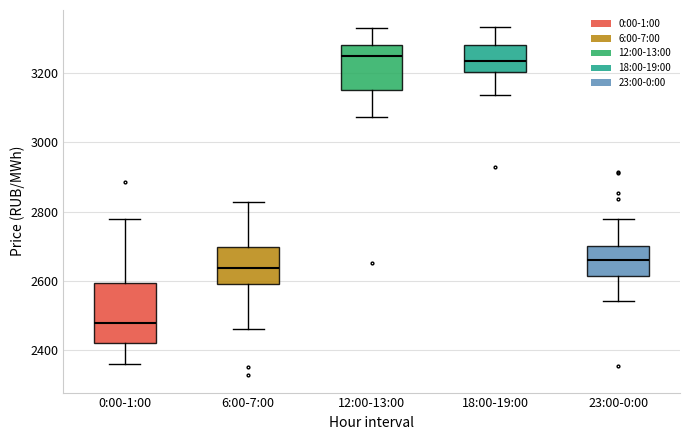

Where does the lower whisker of the box for 6:00-7:00 end on the y-axis? The values are not printed on the chart, so give them approximately, as read against the axis.

2460